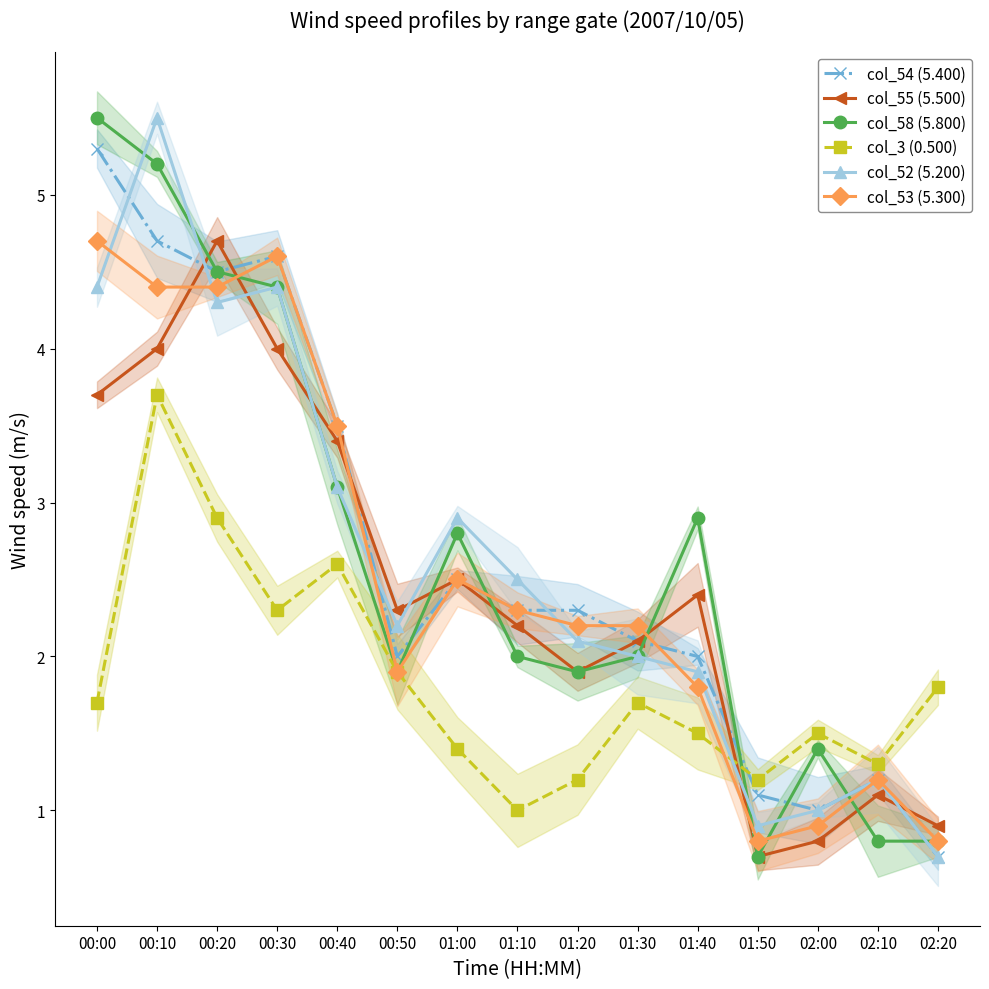

Which category has the highest value across all series?

00:00